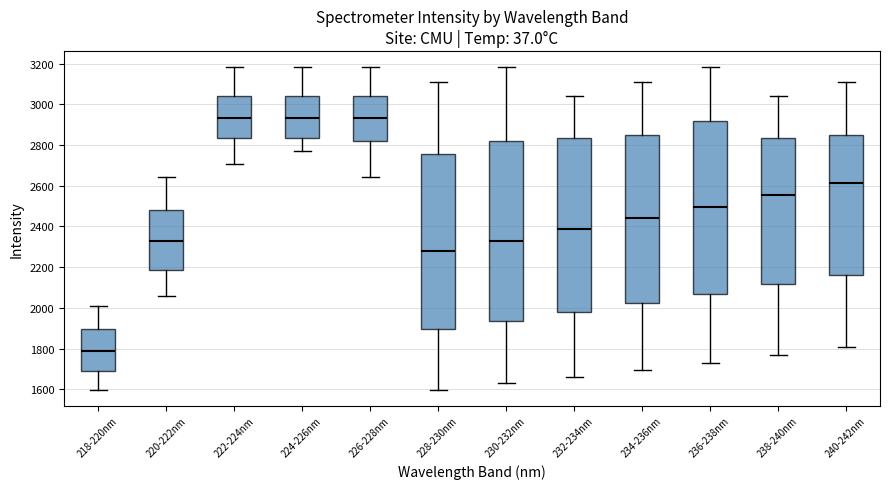

Where does the median line of the box for 226-228nm sit on the y-axis? The values are not printed on the chart, so give them approximately, as read against the axis.

2940